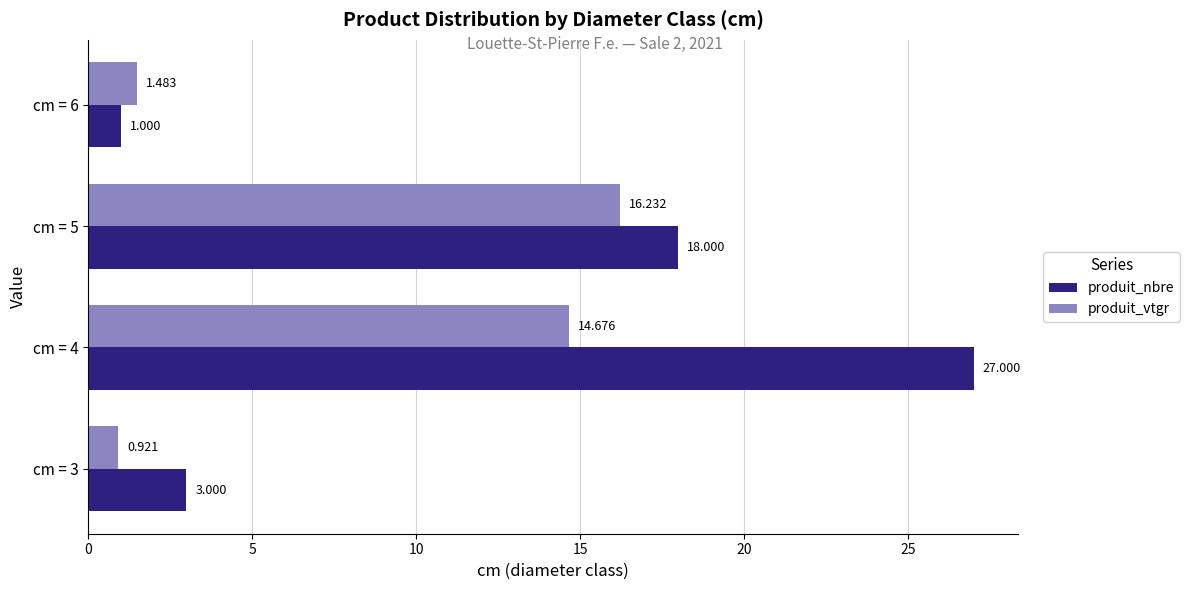

List the series in order of their overall mean, highest first.

produit_nbre, produit_vtgr